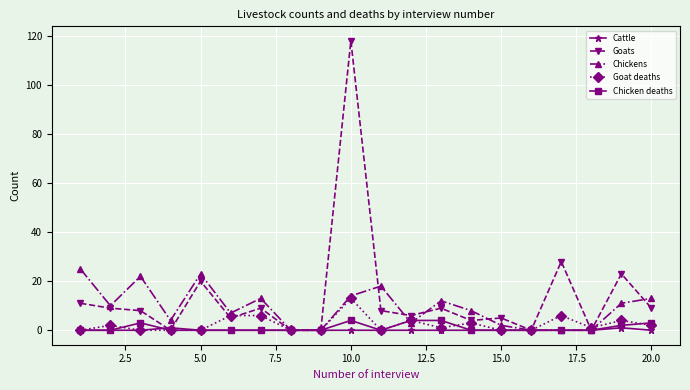

What is the highest value of the Chicken deaths series?

4